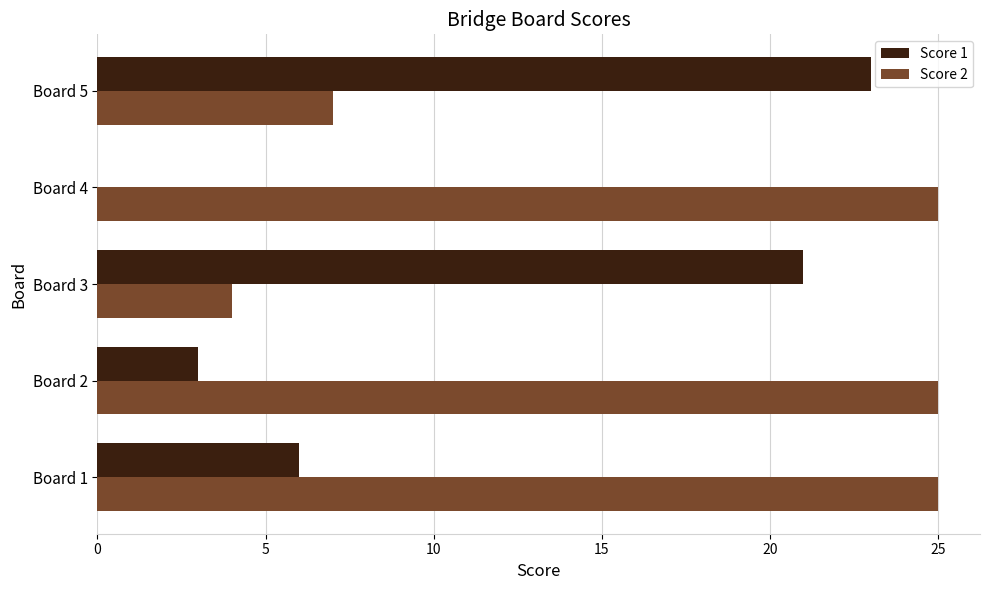

Which series has the largest total across all categories?

Score 2